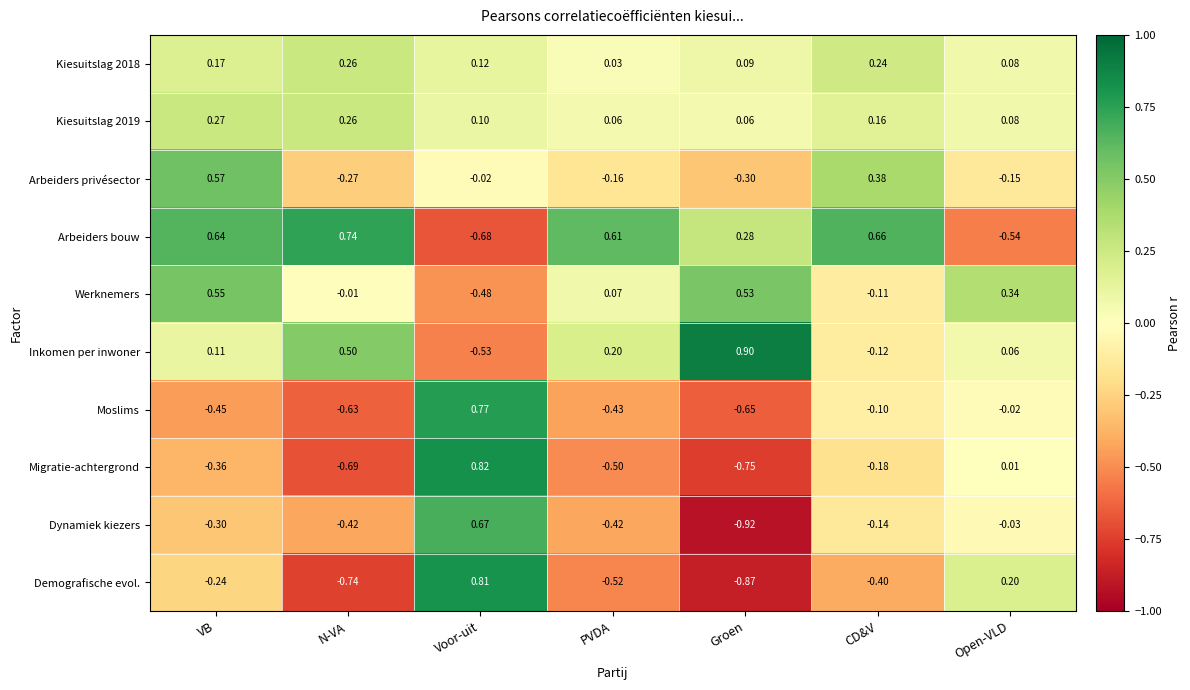

At which label does Arbeiders privésector first exceed 0?

VB